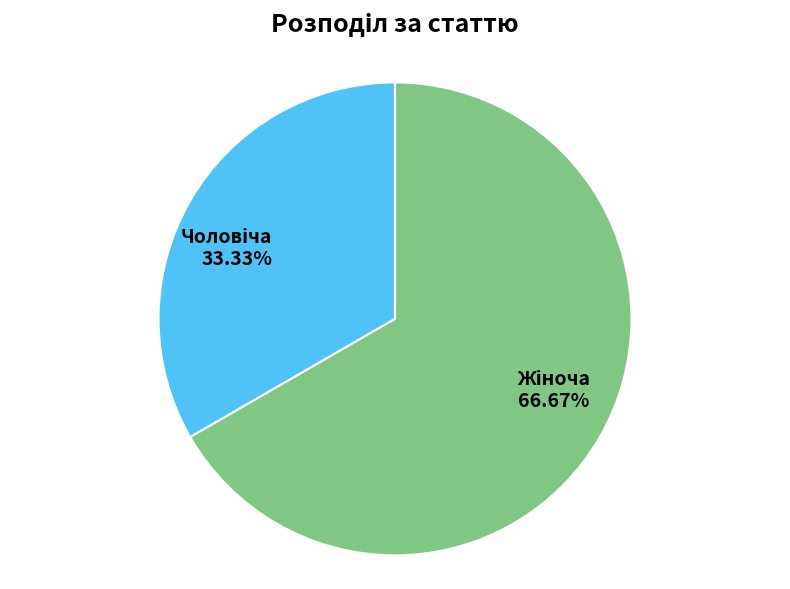

Does any single category account for the majority?

Yes